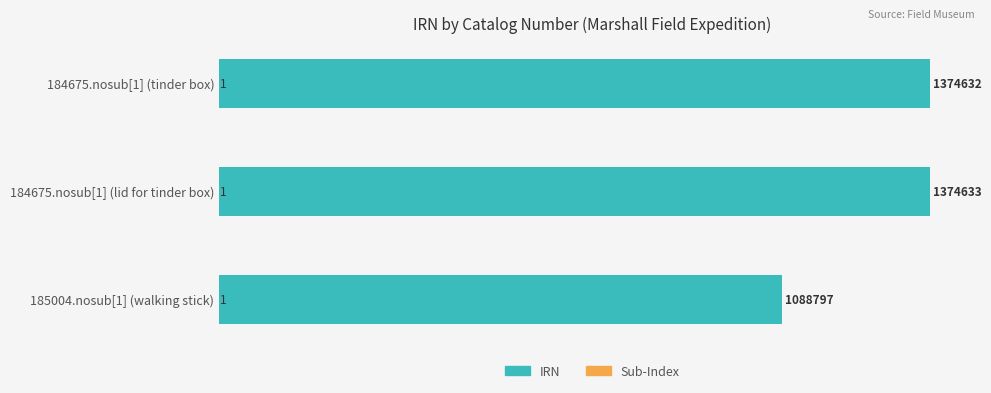

List the series in order of their peak value, lowest first.

Sub-Index, IRN